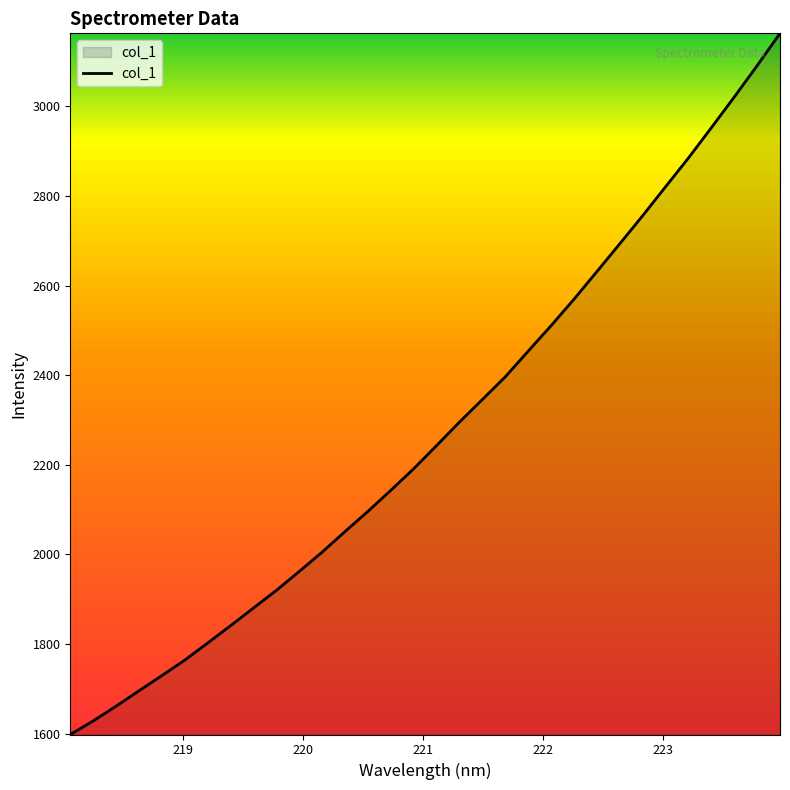

True or false: there are more than 1 points higher than both neighbors.

False